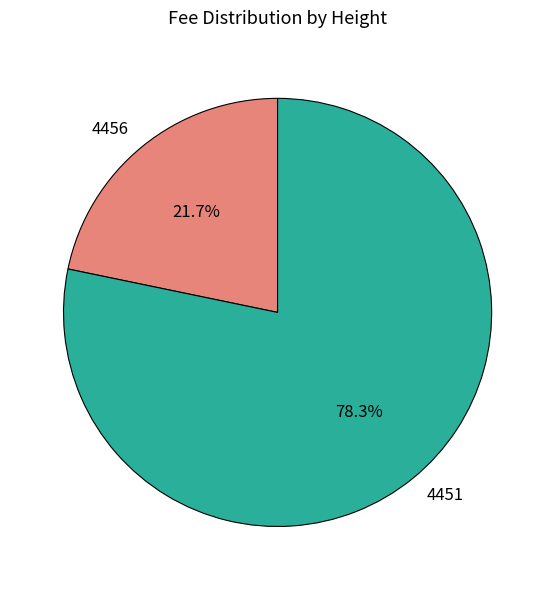

How many slices are in this pie chart?

2